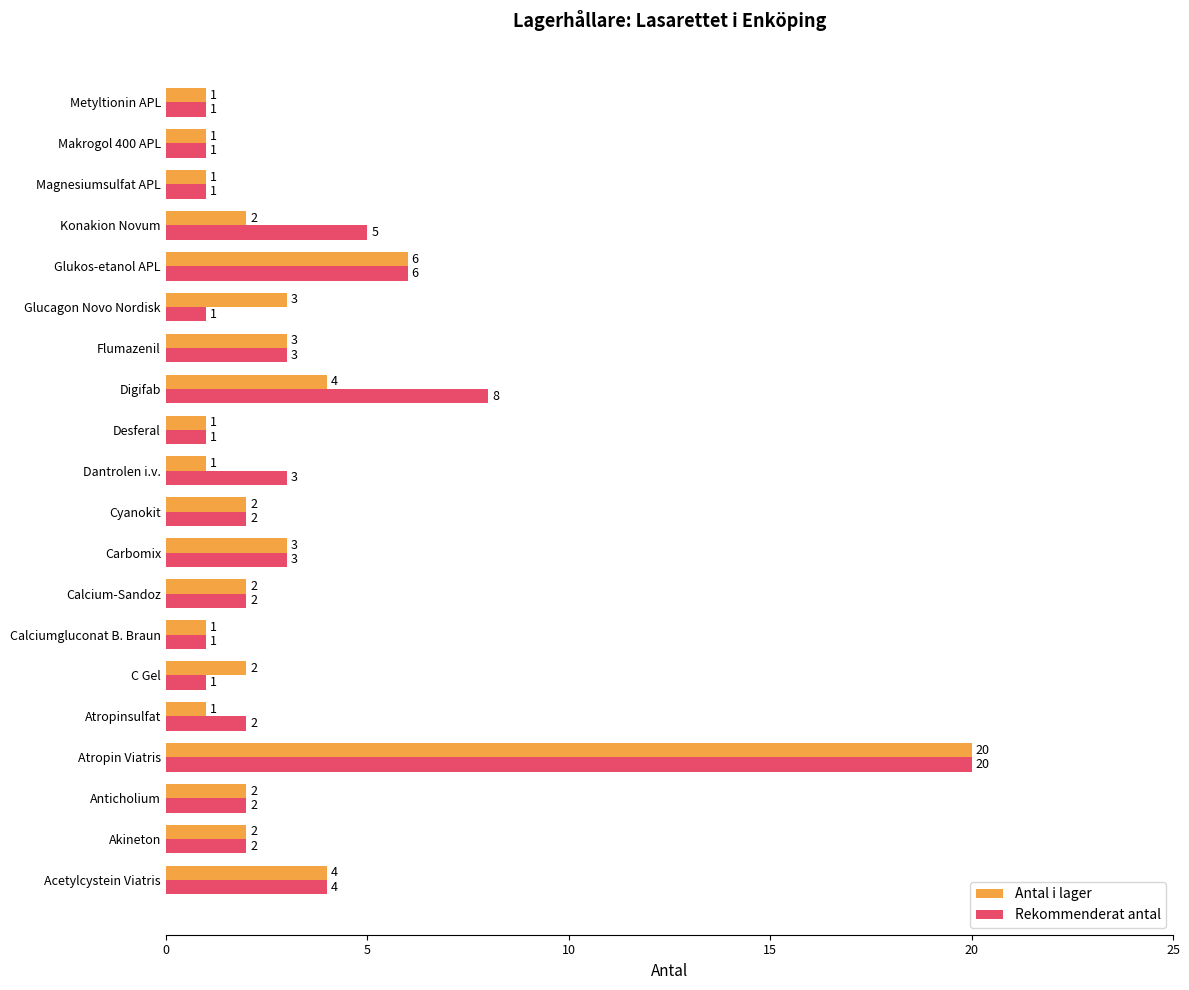

At which label is Rekommenderat antal closest to 10?

Digifab